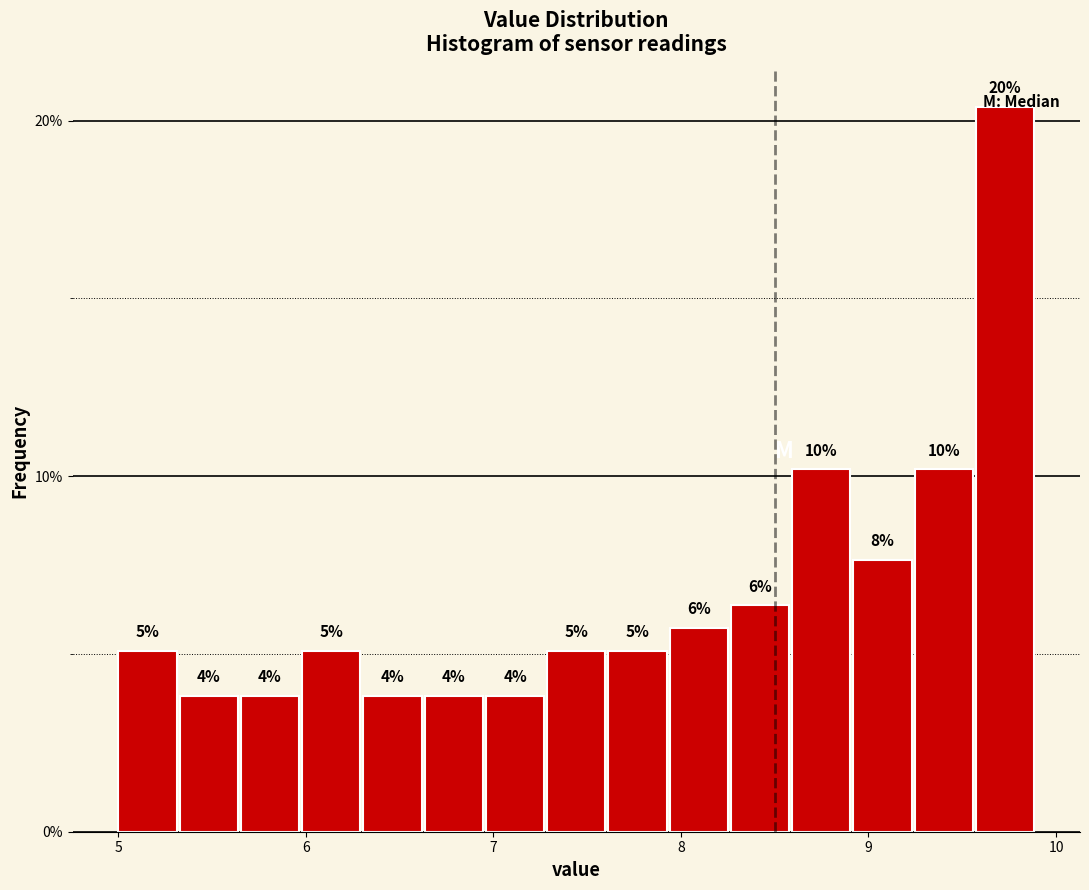

Around what value on the x-axis is the tallest bar? Give the approximate position of its centre, as read against the axis.

9.7